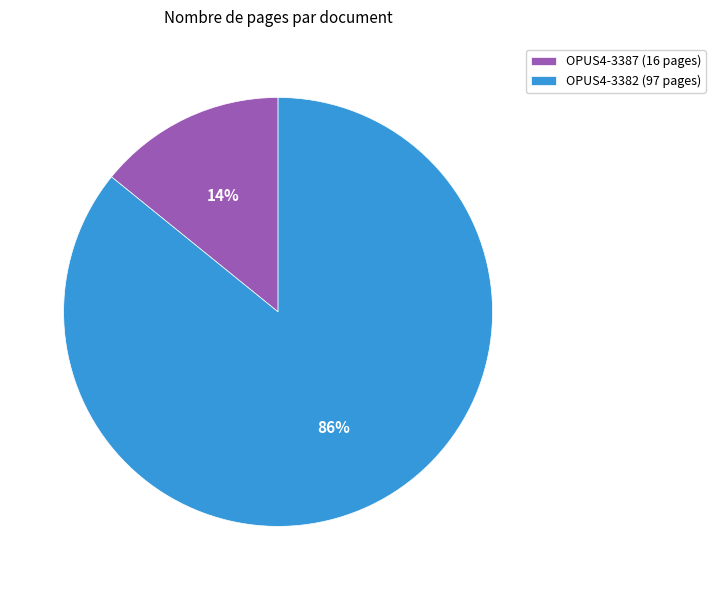

Which category has the biggest portion of the pie?

OPUS4-3382